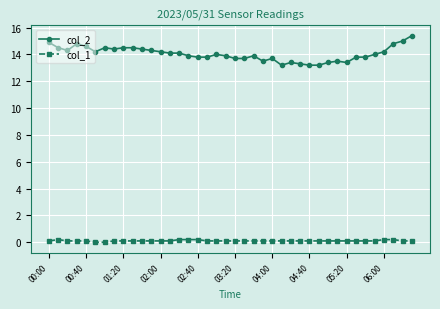

List the series in order of their overall mean, highest first.

col_2, col_1